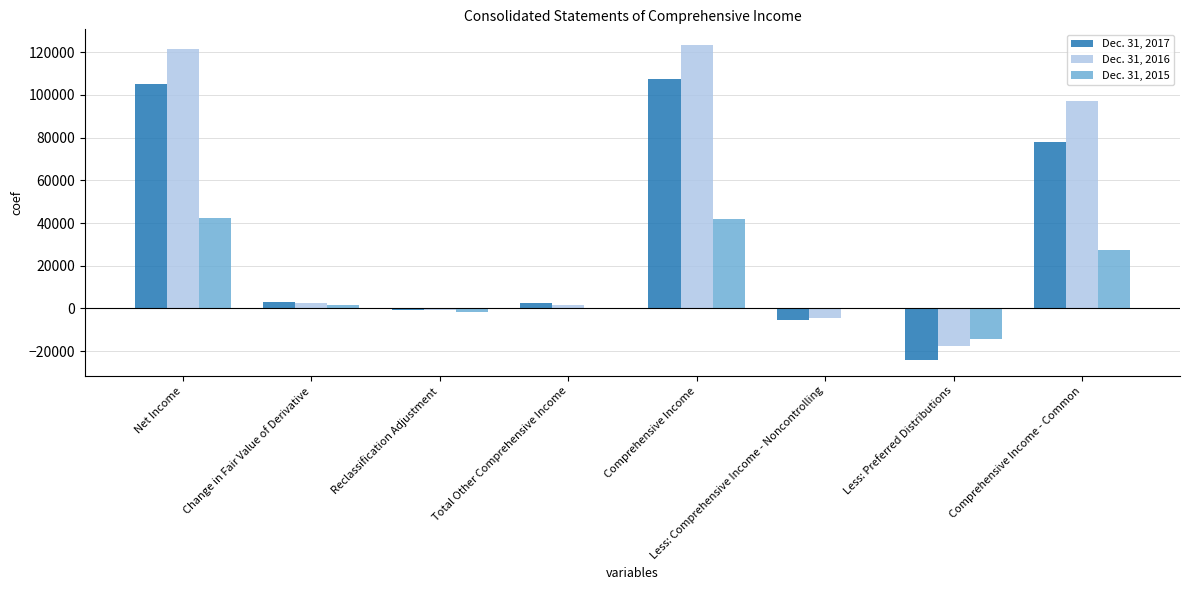

What is the maximum value shown in the chart?

123296